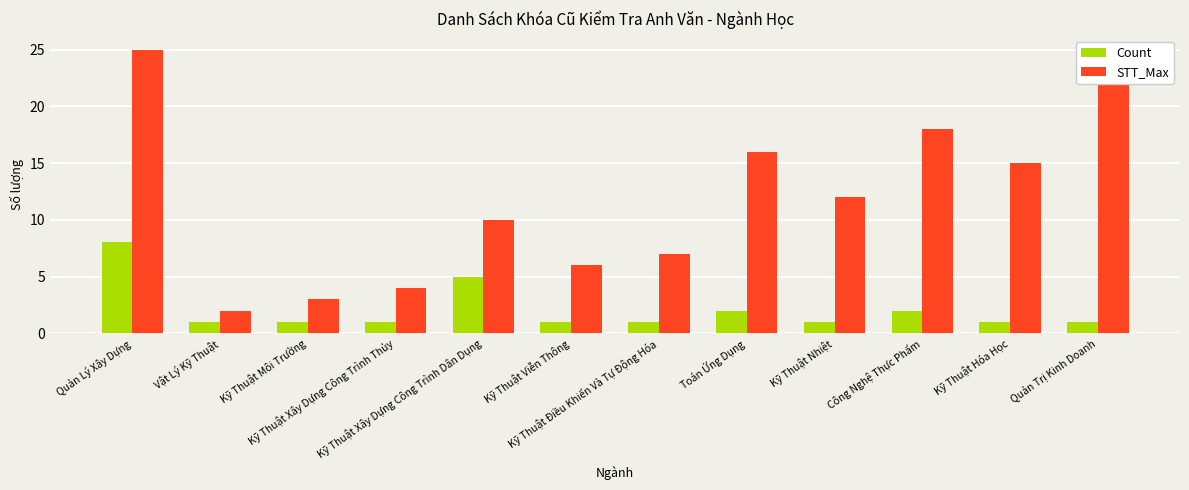

What are all the series names shown in the legend?

Count, STT_Max